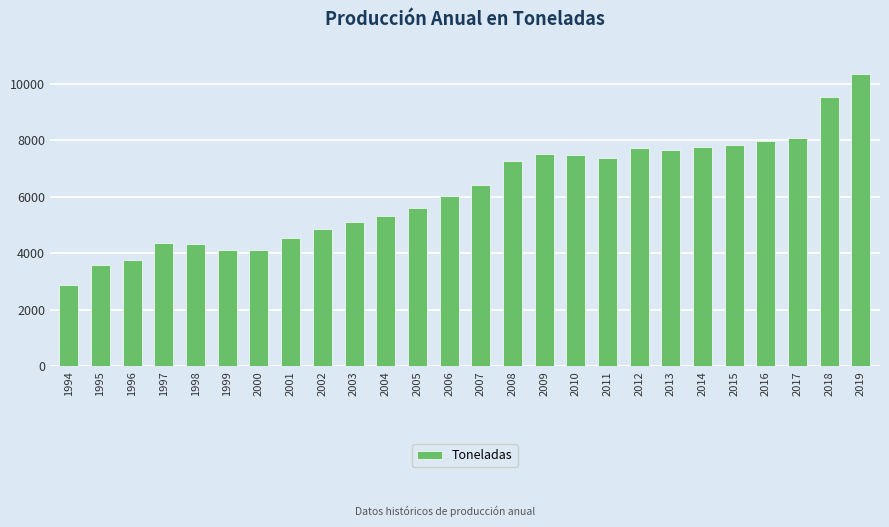

How many bars are there in total?

26